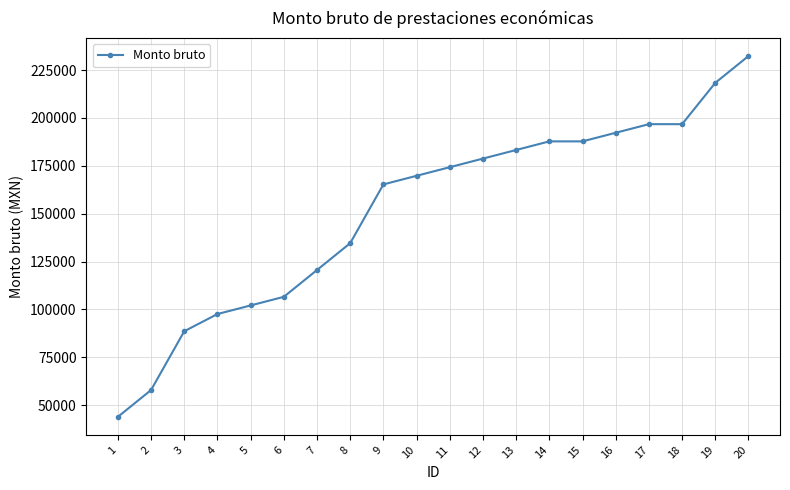

Is this an area chart (filled region under the line)?

No